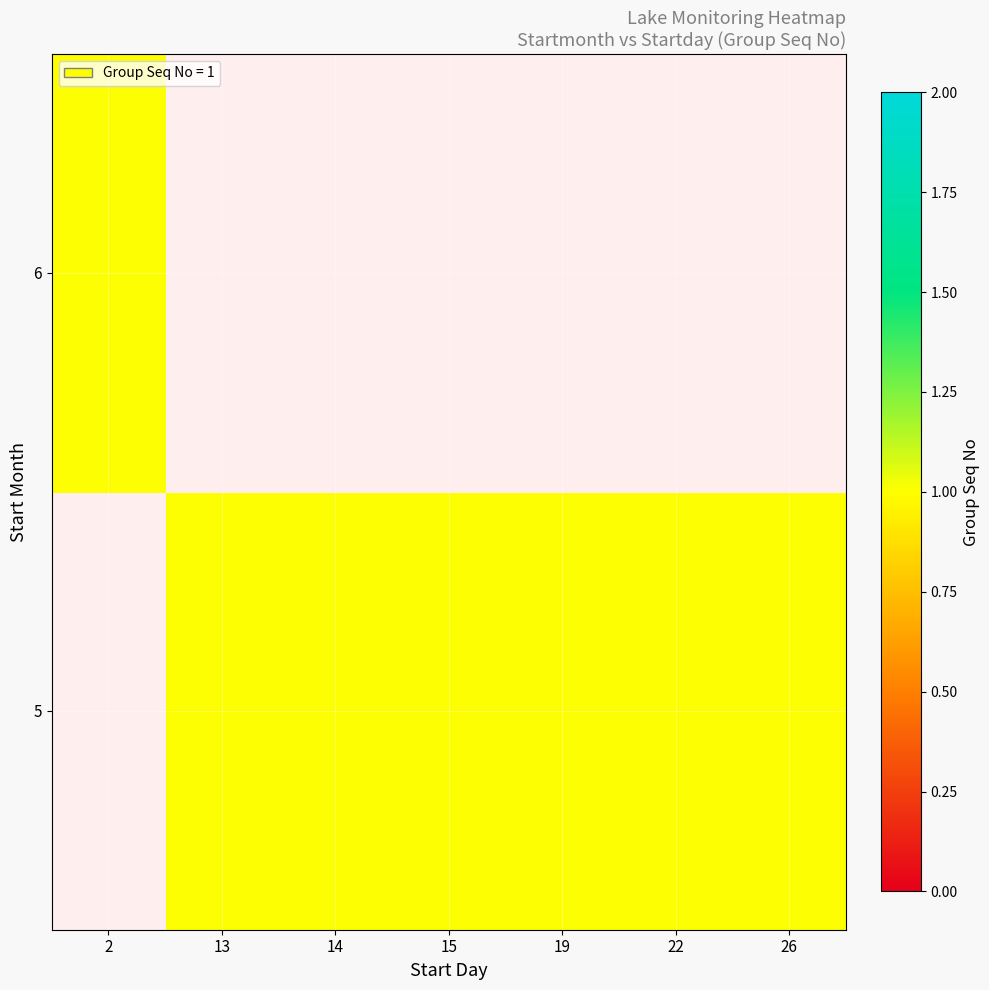

Which label corresponds to the smallest value in the chart?

13